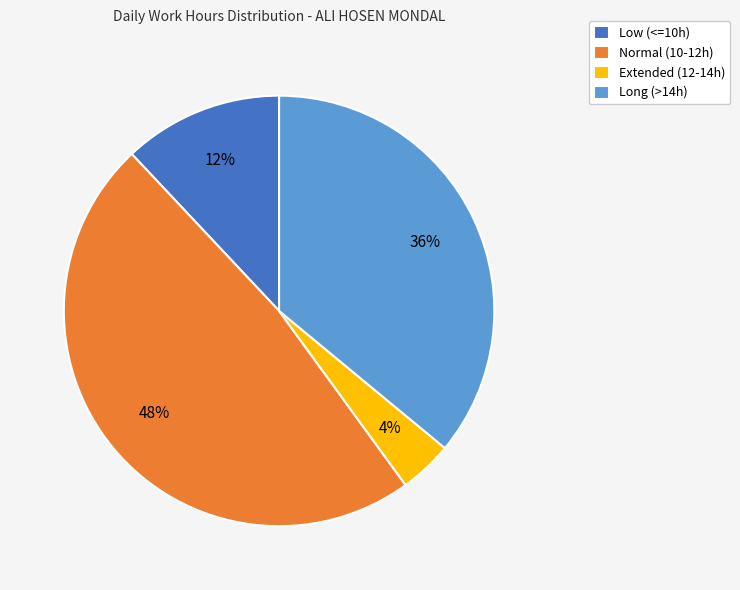

Which slice is the smallest?

Extended (12-14h)